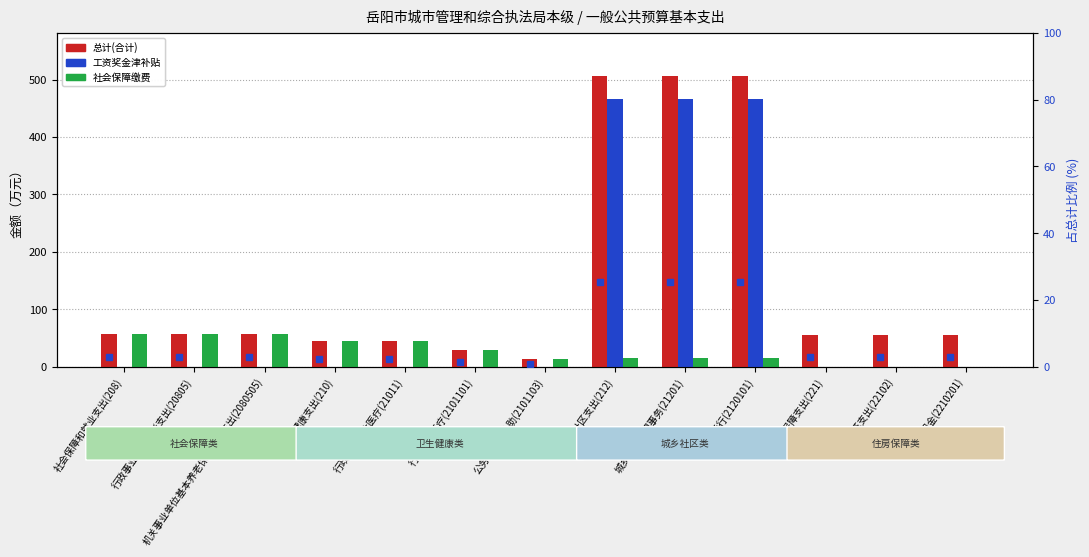

Between 行政事业单位医疗(21011) and 行政运行(2120101), which series saw the biggest shift?

工资奖金津补贴